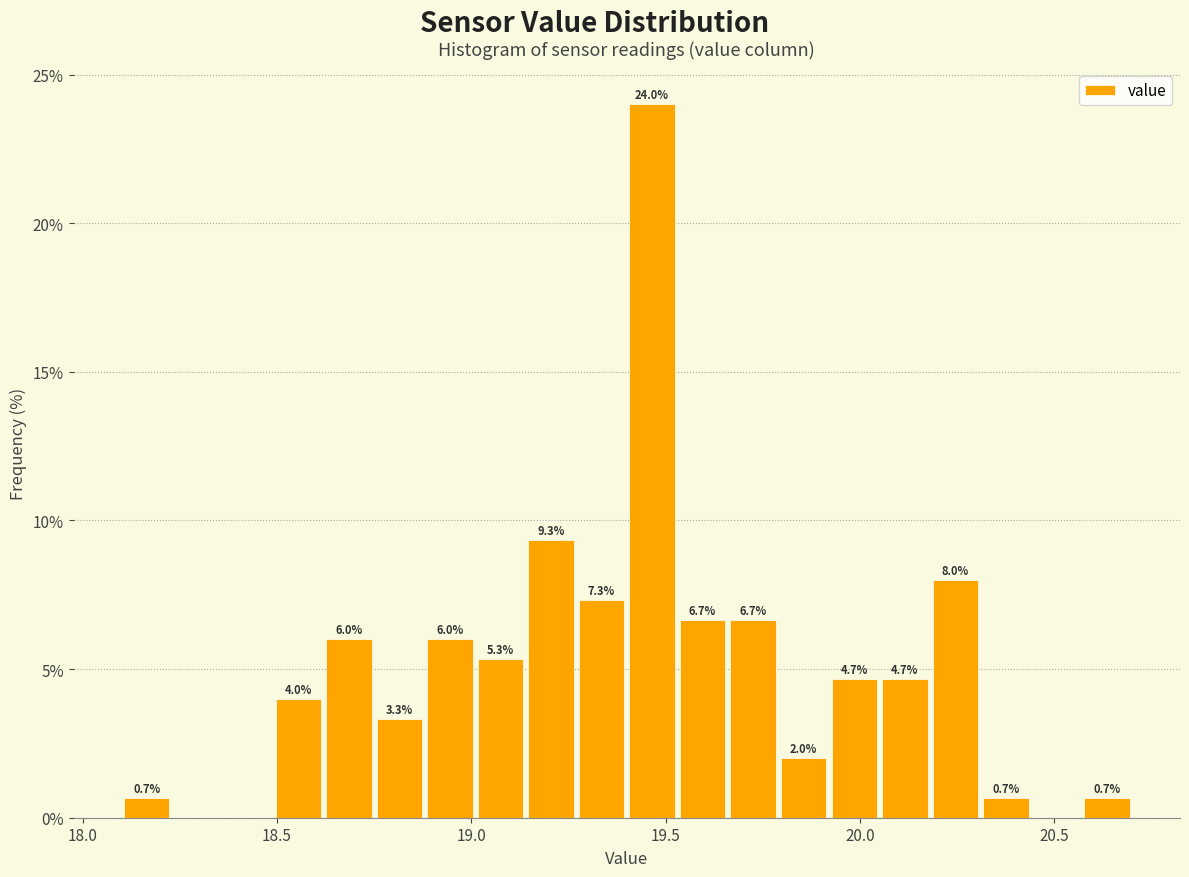

Around what value on the x-axis is the tallest bar? Give the approximate position of its centre, as read against the axis.

19.45